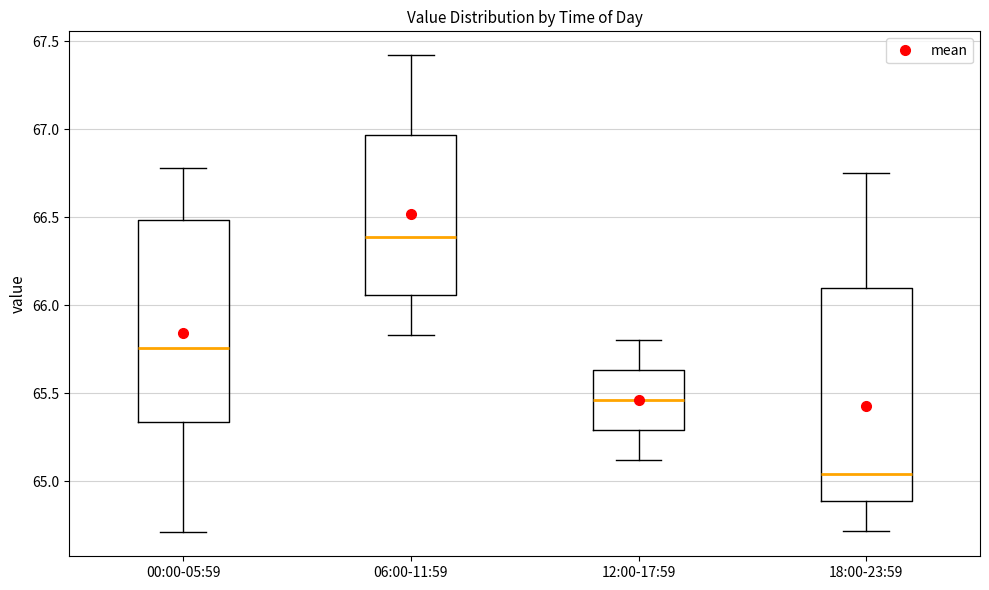

Comparing the boxes themselves (not the whiskers), which one is the tallest?

18:00-23:59